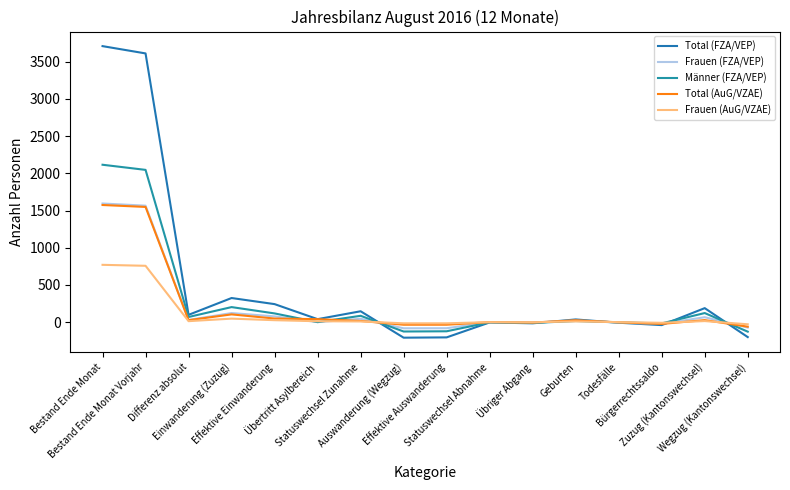

Reading left to right, transcribe all the data shown in this chart.

Total (FZA/VEP): Bestand Ende Monat=3709	Bestand Ende Monat Vorjahr=3611	Differenz absolut=98	Einwanderung (Zuzug)=324	Effektive Einwanderung=242	Übertritt Asylbereich=40	Statuswechsel Zunahme=146	Auswanderung (Wegzug)=-209	Effektive Auswanderung=-205	Statuswechsel Abnahme=-4	Übriger Abgang=-16	Geburten=36	Todesfälle=-8	Bürgerrechtssaldo=-40	Zuzug (Kantonswechsel)=188	Wegzug (Kantonswechsel)=-201
Frauen (FZA/VEP): Bestand Ende Monat=1594	Bestand Ende Monat Vorjahr=1565	Differenz absolut=29	Einwanderung (Zuzug)=122	Effektive Einwanderung=77	Übertritt Asylbereich=0	Statuswechsel Zunahme=45	Auswanderung (Wegzug)=-83	Effektive Auswanderung=-82	Statuswechsel Abnahme=-1	Übriger Abgang=-5	Geburten=21	Todesfälle=-5	Bürgerrechtssaldo=-23	Zuzug (Kantonswechsel)=66	Wegzug (Kantonswechsel)=-73
Männer (FZA/VEP): Bestand Ende Monat=2115	Bestand Ende Monat Vorjahr=2046	Differenz absolut=69	Einwanderung (Zuzug)=202	Effektive Einwanderung=117	Übertritt Asylbereich=0	Statuswechsel Zunahme=85	Auswanderung (Wegzug)=-126	Effektive Auswanderung=-123	Statuswechsel Abnahme=-3	Übriger Abgang=-11	Geburten=15	Todesfälle=-3	Bürgerrechtssaldo=-17	Zuzug (Kantonswechsel)=122	Wegzug (Kantonswechsel)=-128
Total (AuG/VZAE): Bestand Ende Monat=1574	Bestand Ende Monat Vorjahr=1548	Differenz absolut=26	Einwanderung (Zuzug)=104	Effektive Einwanderung=48	Übertritt Asylbereich=40	Statuswechsel Zunahme=16	Auswanderung (Wegzug)=-35	Effektive Auswanderung=-35	Statuswechsel Abnahme=0	Übriger Abgang=-6	Geburten=25	Todesfälle=-3	Bürgerrechtssaldo=-24	Zuzug (Kantonswechsel)=27	Wegzug (Kantonswechsel)=-61
Frauen (AuG/VZAE): Bestand Ende Monat=770	Bestand Ende Monat Vorjahr=757	Differenz absolut=13	Einwanderung (Zuzug)=47	Effektive Einwanderung=26	Übertritt Asylbereich=12	Statuswechsel Zunahme=9	Auswanderung (Wegzug)=-16	Effektive Auswanderung=-16	Statuswechsel Abnahme=0	Übriger Abgang=-2	Geburten=10	Todesfälle=0	Bürgerrechtssaldo=-9	Zuzug (Kantonswechsel)=14	Wegzug (Kantonswechsel)=-29